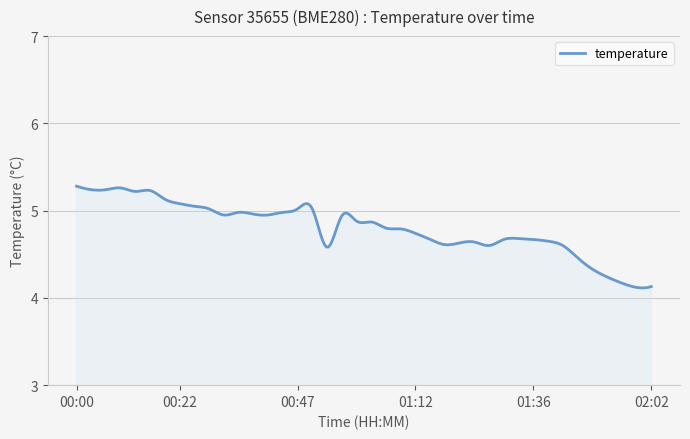

Does the chart display data point markers on the line(s)?

No